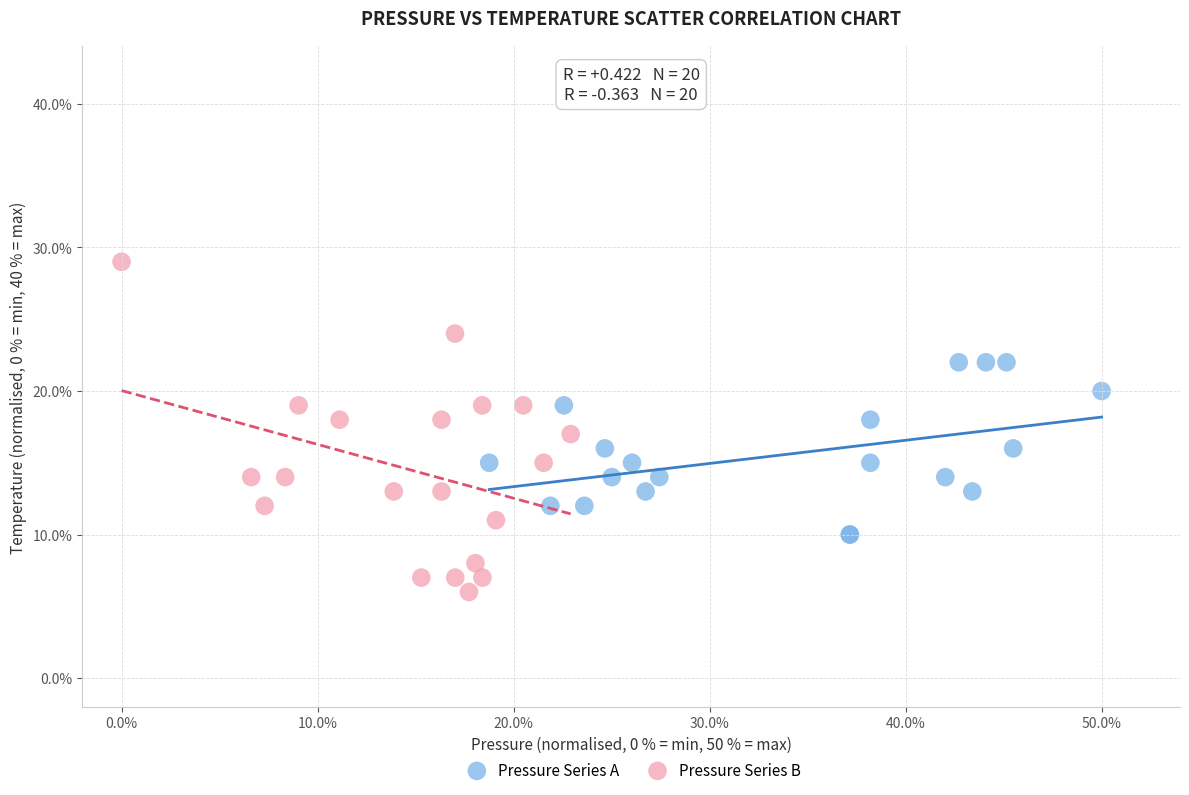

Which series contains the highest Y value?

Pressure Series B